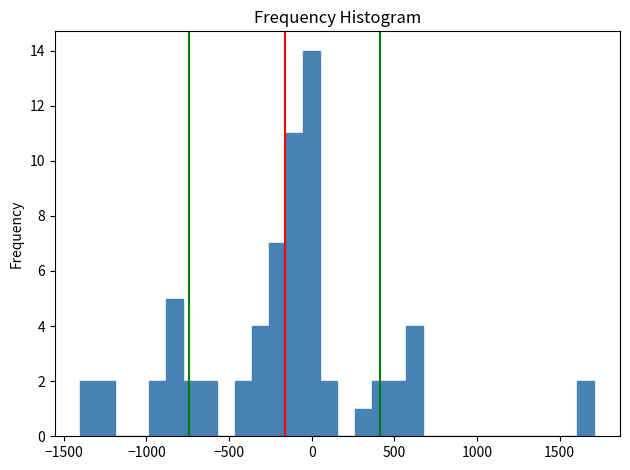

Read against the x-axis, roughly where is the centre of the tallest bar?

0